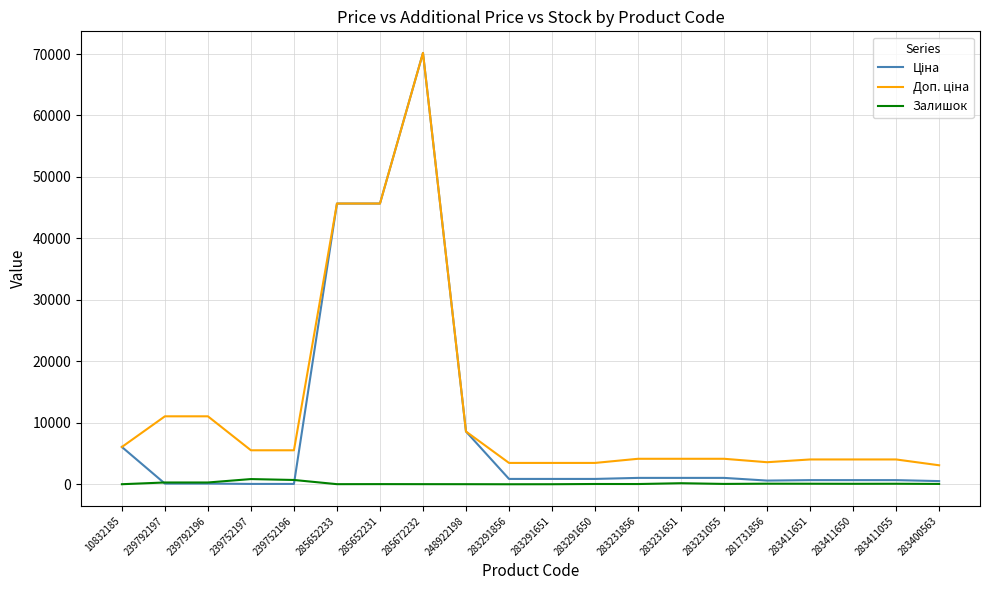

What is the greatest value displayed?

70181.6